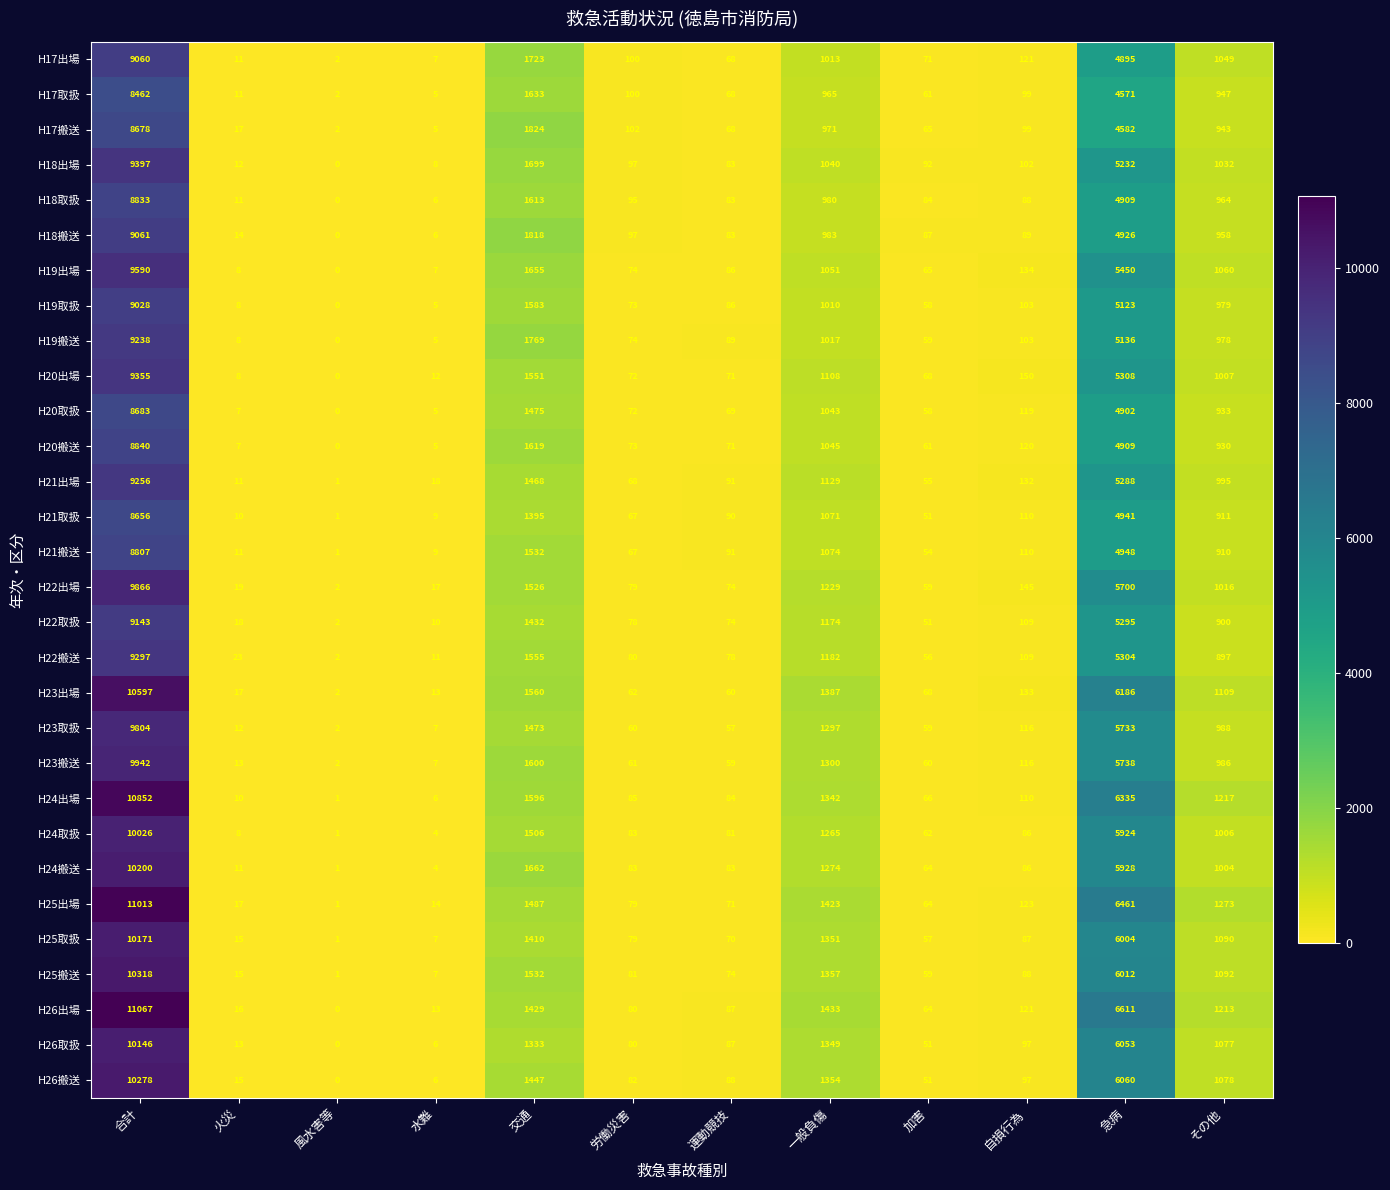

What is the maximum value shown in the chart?

11067